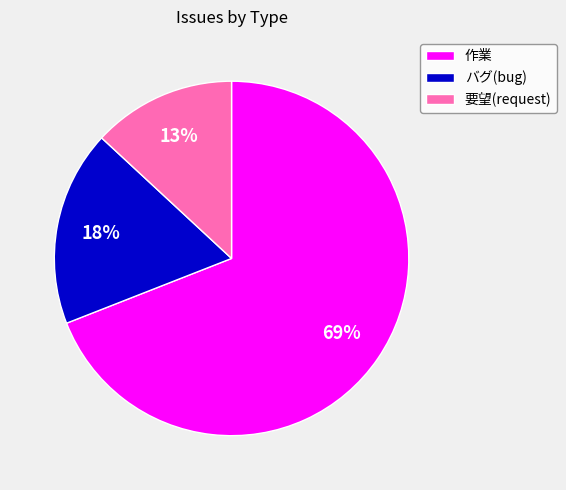

What is the largest slice in the pie chart?

作業